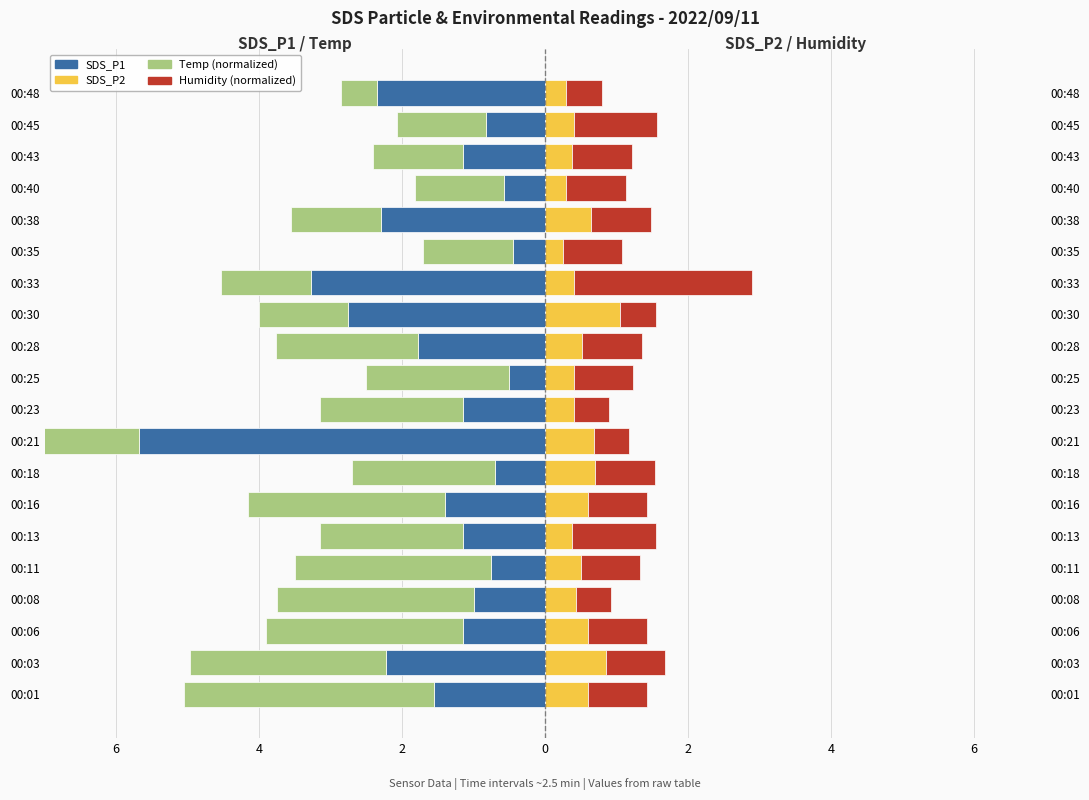

What is the difference between the maximum and minimum values in the Humidity (norm) series?

2.0